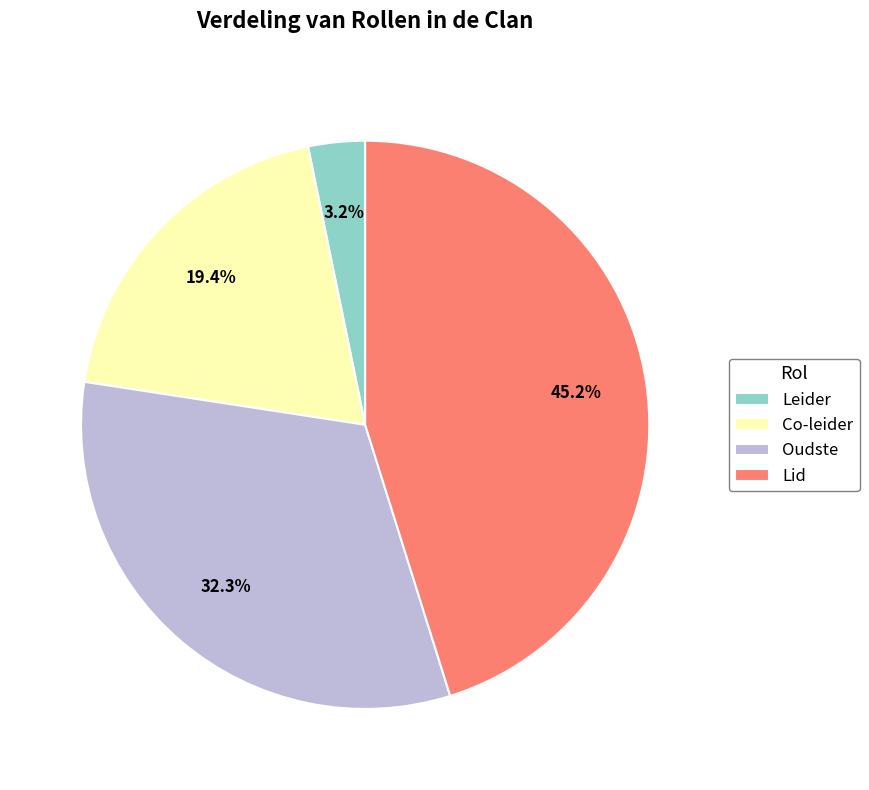

To the nearest percent, what portion does Oudste represent?

32%